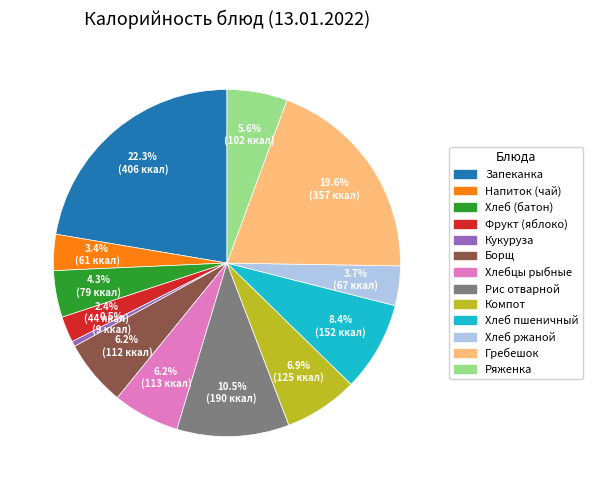

What is the ratio of the value at Запеканка to the value at Кукуруза?

45.1